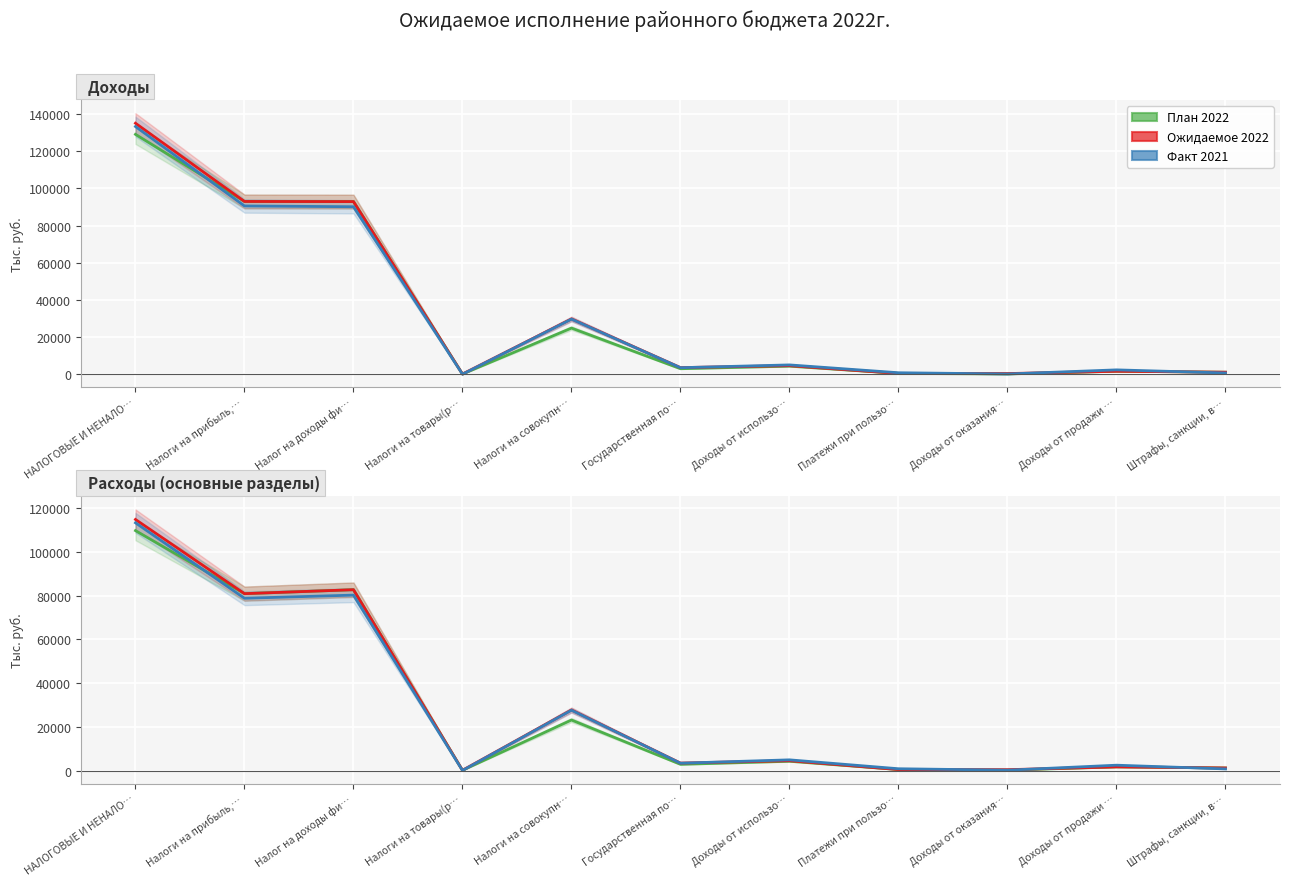

How many lines are shown in the chart?

3